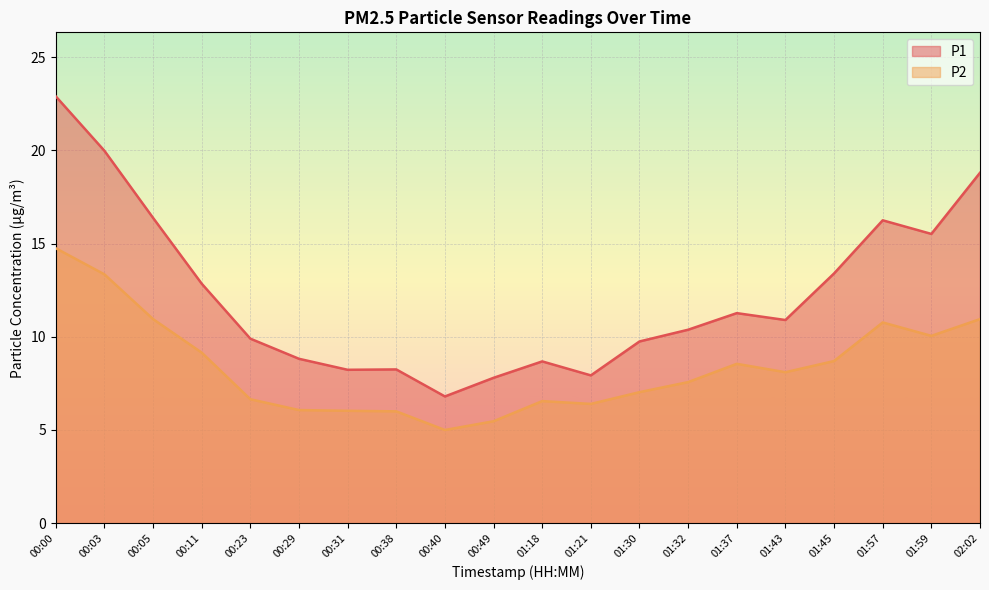

Which label corresponds to the largest value in the chart?

00:00